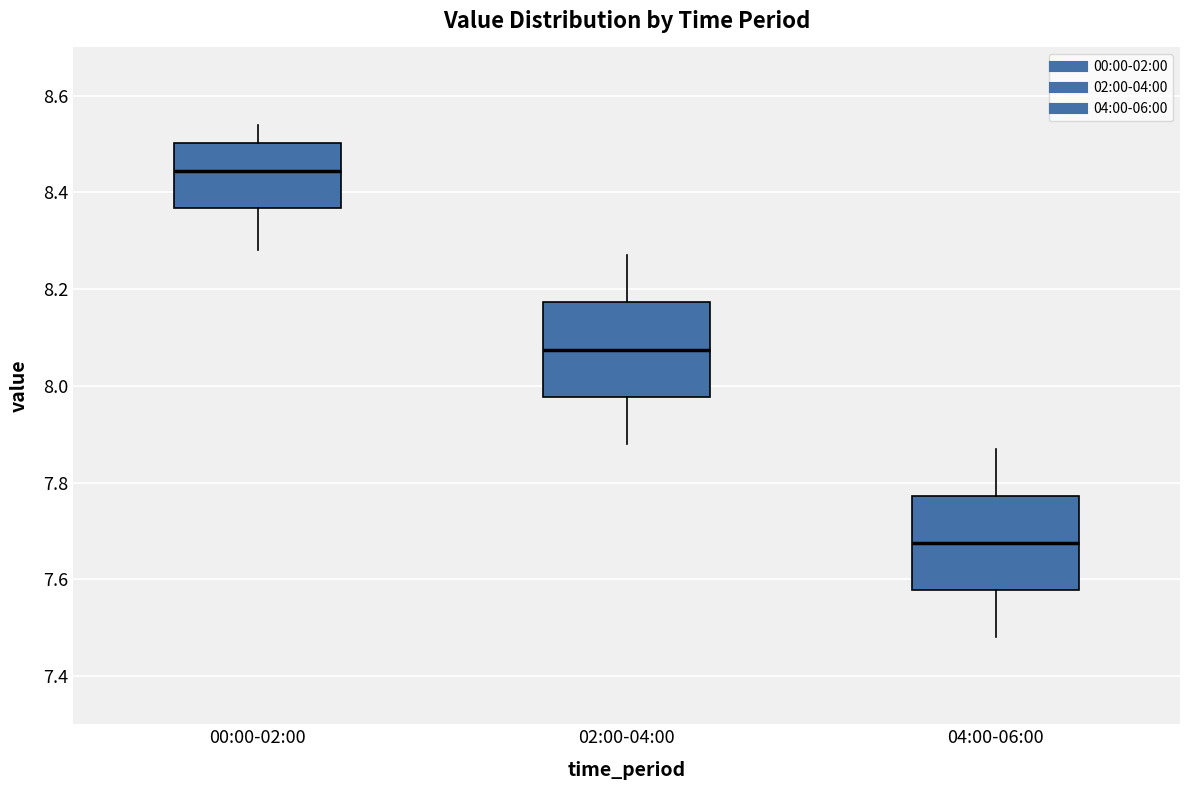

Which box's median line is the lowest?

04:00-06:00